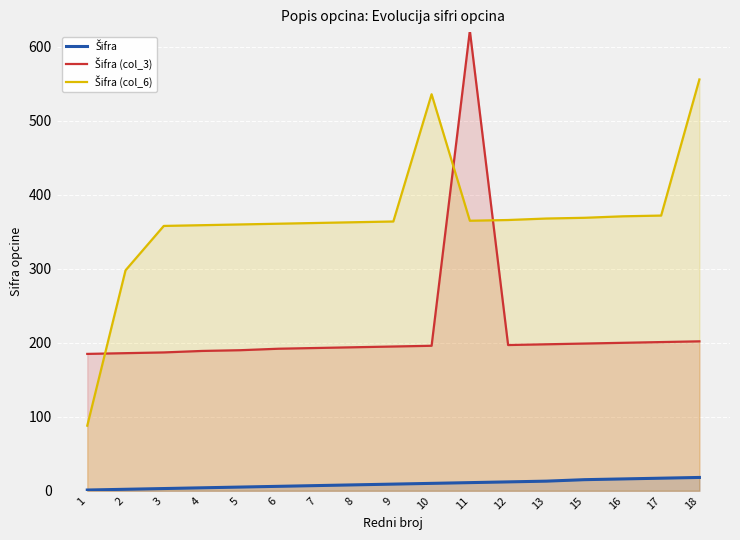

What is the minimum value shown in the chart?

1